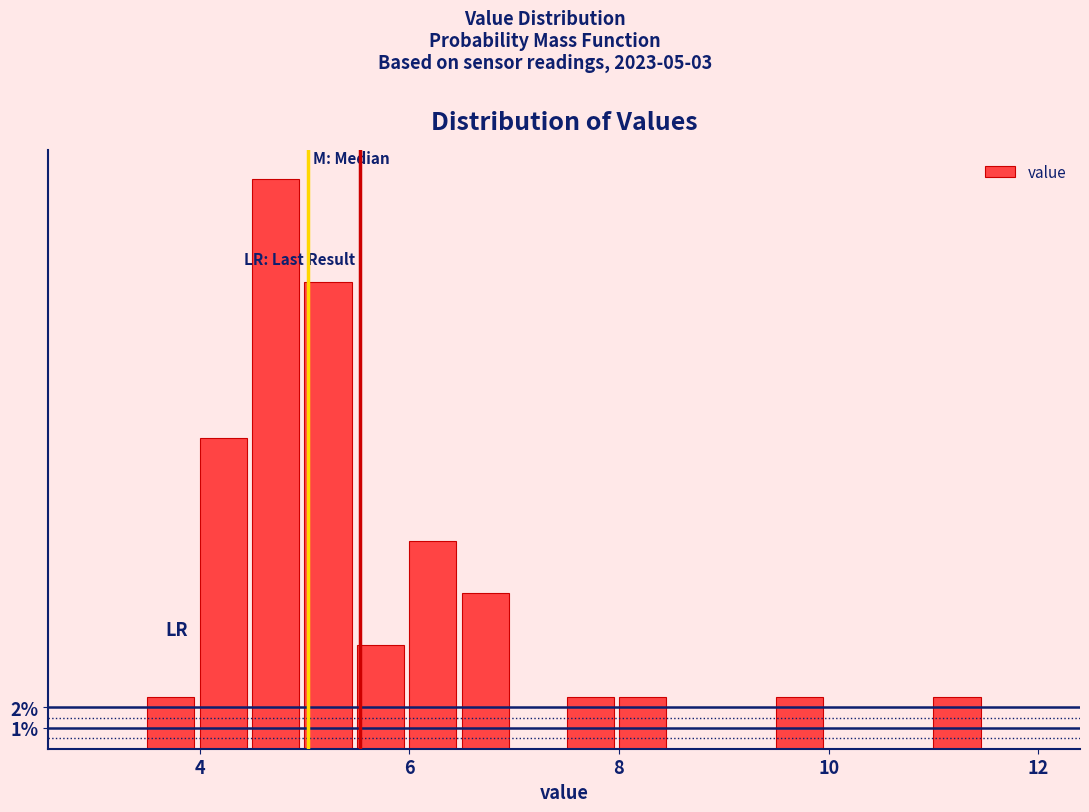

Around what value on the x-axis is the tallest bar? Give the approximate position of its centre, as read against the axis.

4.8